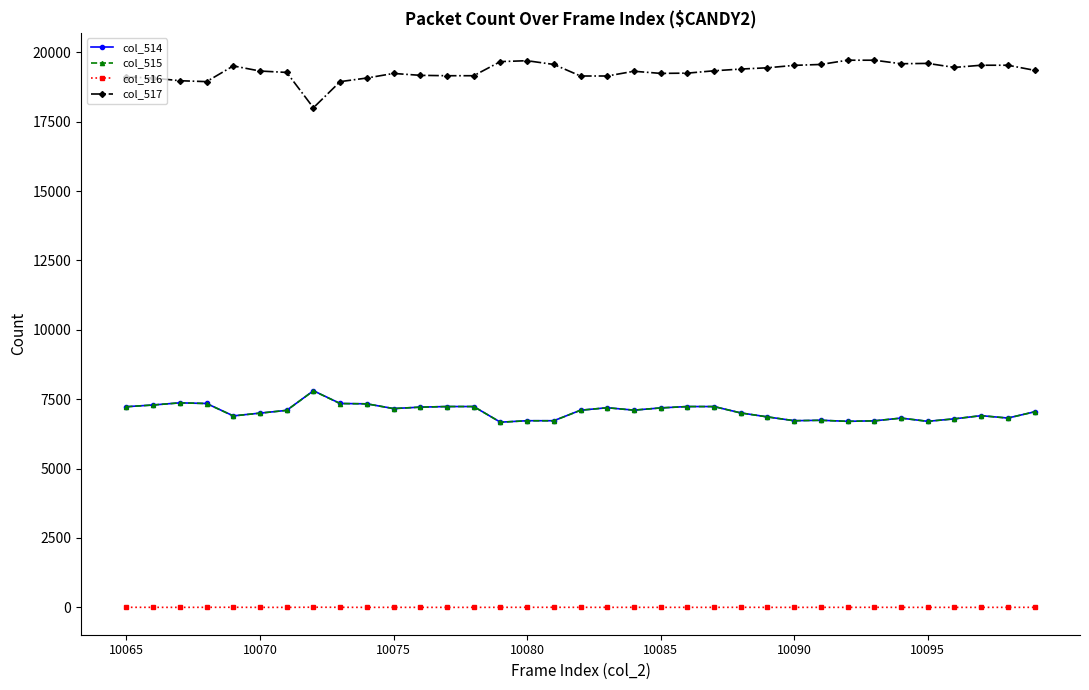

True or false: col_516 and col_517 intersect in this chart.

False